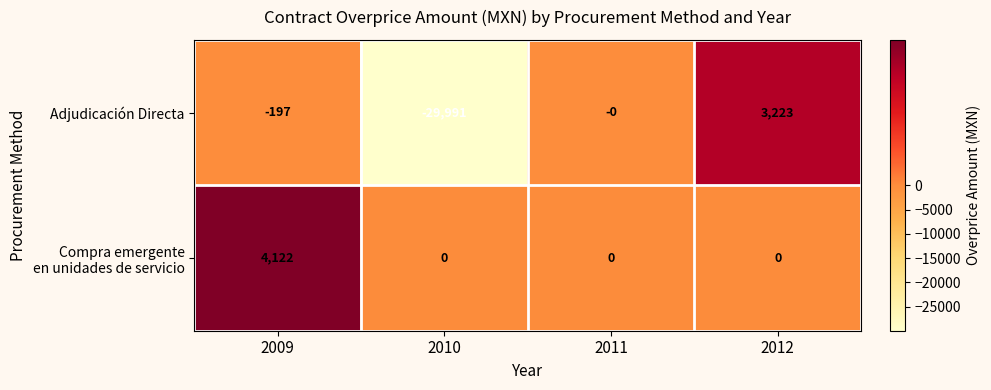

Rank the categories by Adjudicación Directa value from highest to lowest.

2012, 2011, 2009, 2010